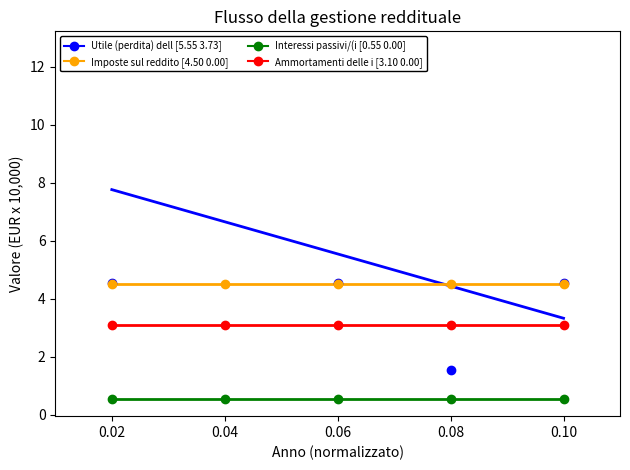

Which series contains the highest Y value?

Utile (perdita) dell'esercizio